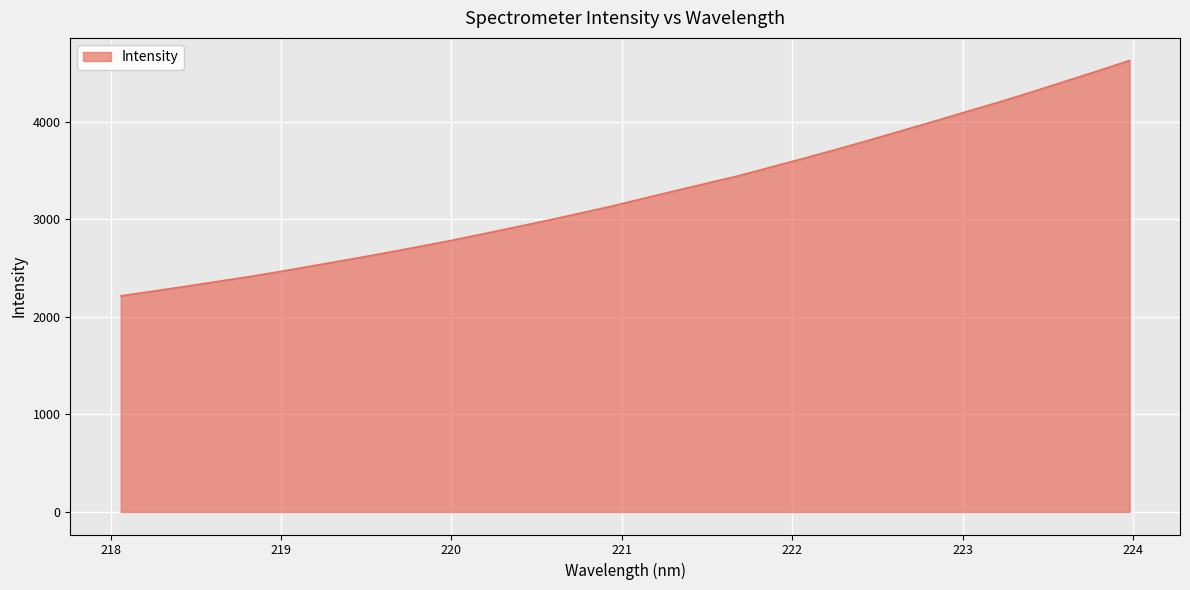

What is the smallest value displayed?

2213.3